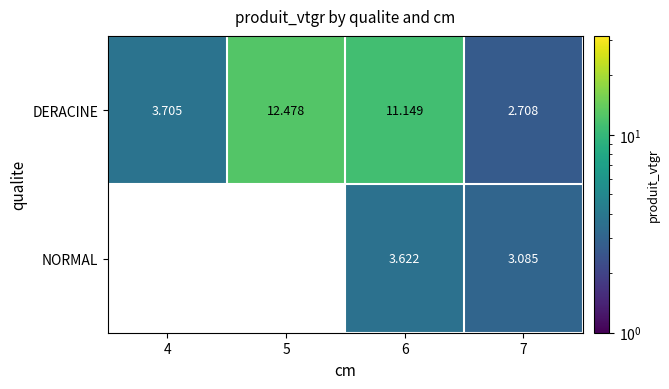

What is the difference between the maximum and minimum values in the DERACINE series?

9.8